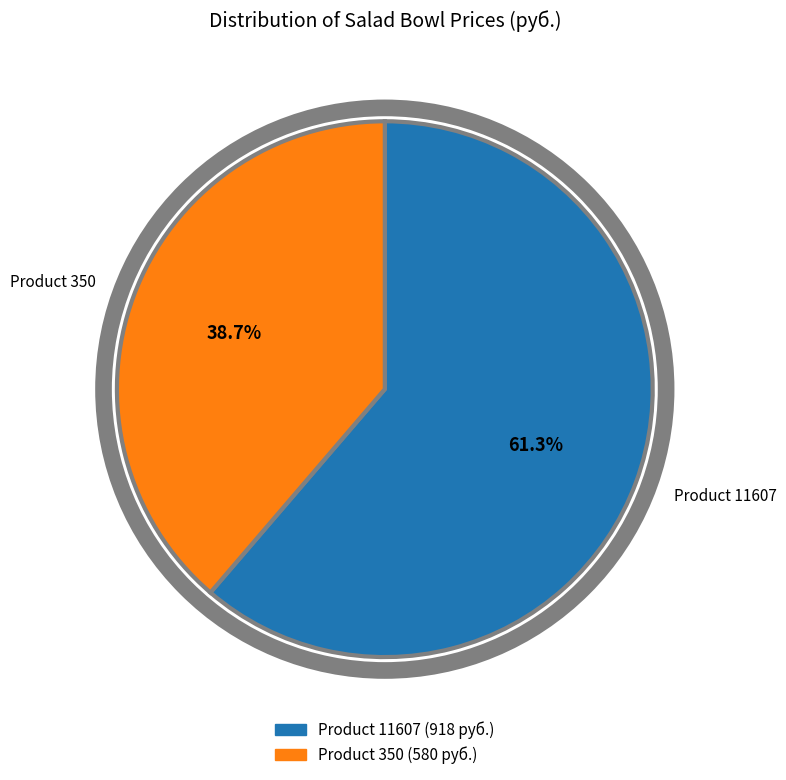

How many slices are in this pie chart?

2